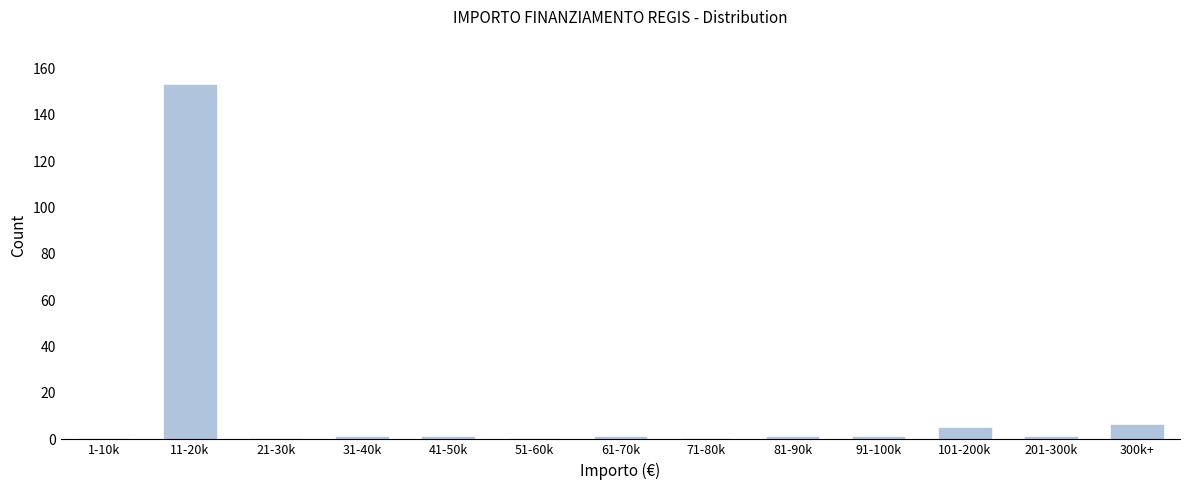

Reading right to left, what are all the values shown in this chart?

300k+=6	201-300k=1	101-200k=5	91-100k=1	81-90k=1	71-80k=0	61-70k=1	51-60k=0	41-50k=1	31-40k=1	21-30k=0	11-20k=153	1-10k=0